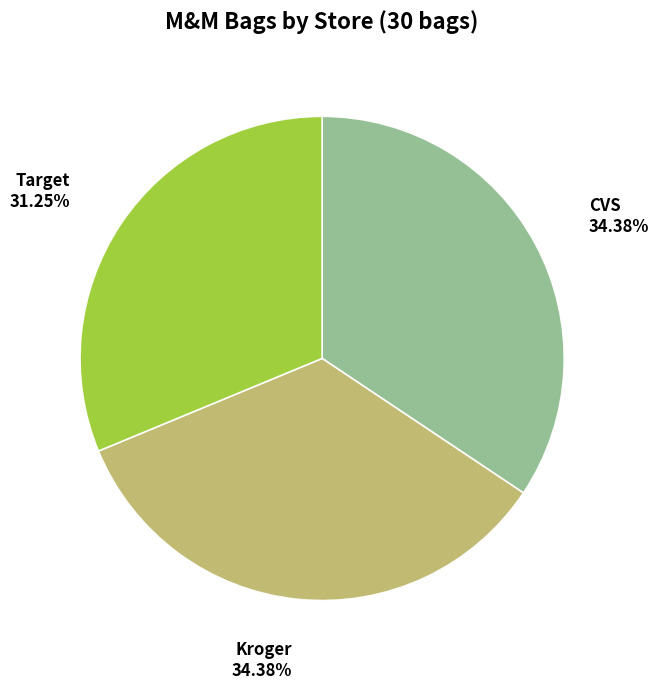

Does any single category account for the majority?

No